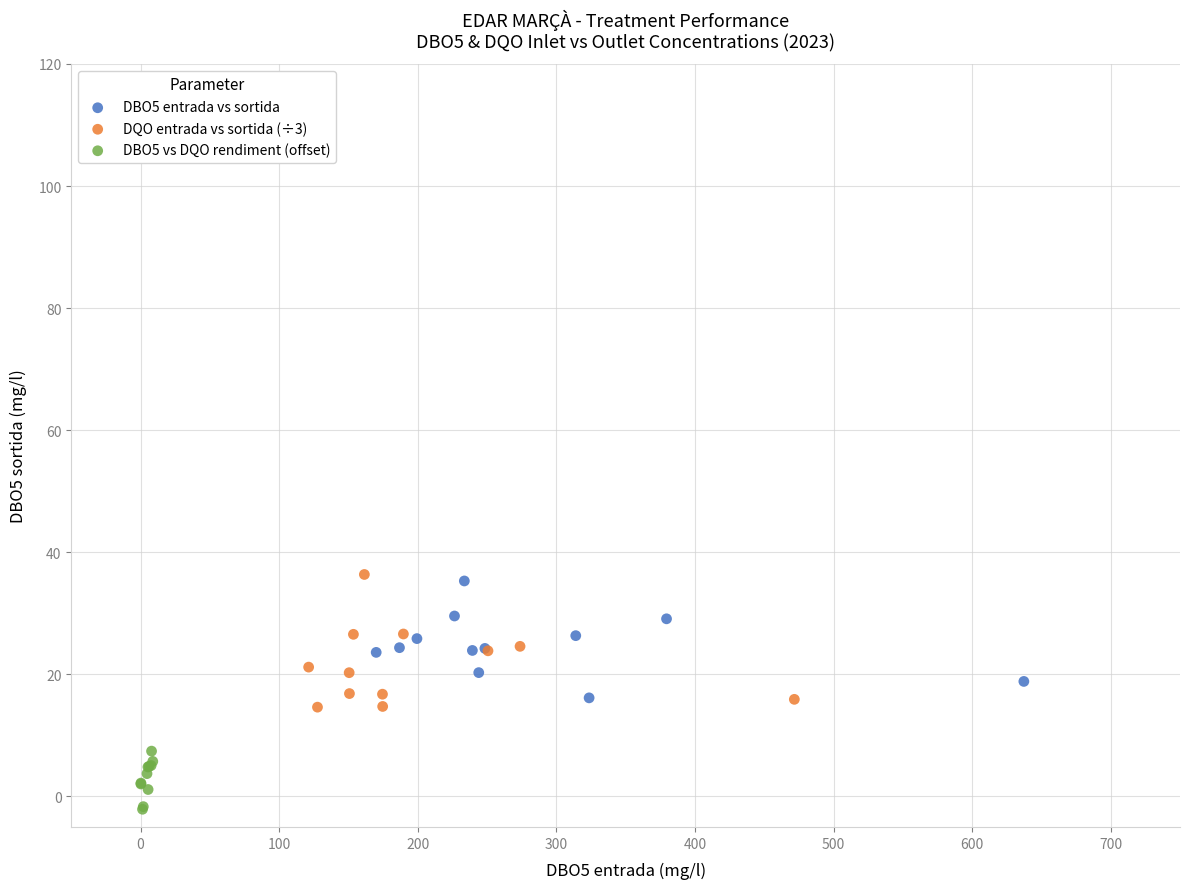

Which series has the largest Y range (max minus min)?

DQO entrada vs sortida (÷3)